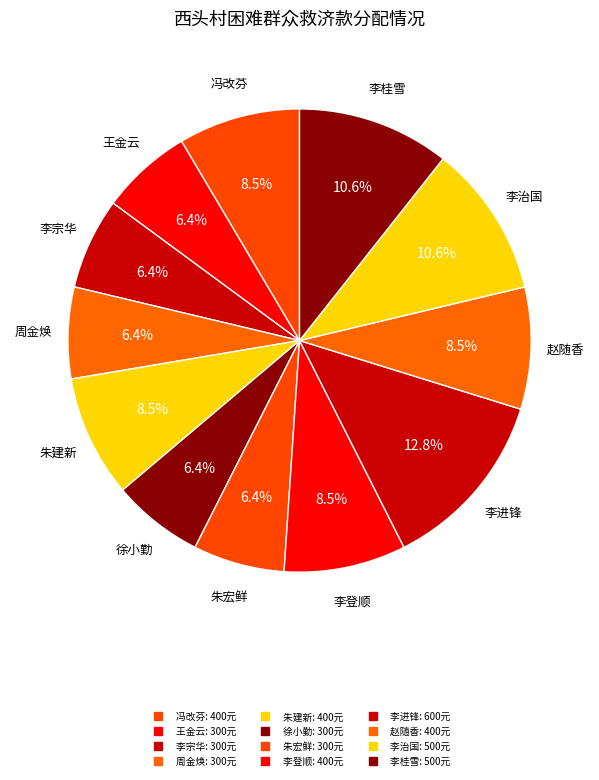

To the nearest percent, what percentage of the pie is 徐小勤?

6%